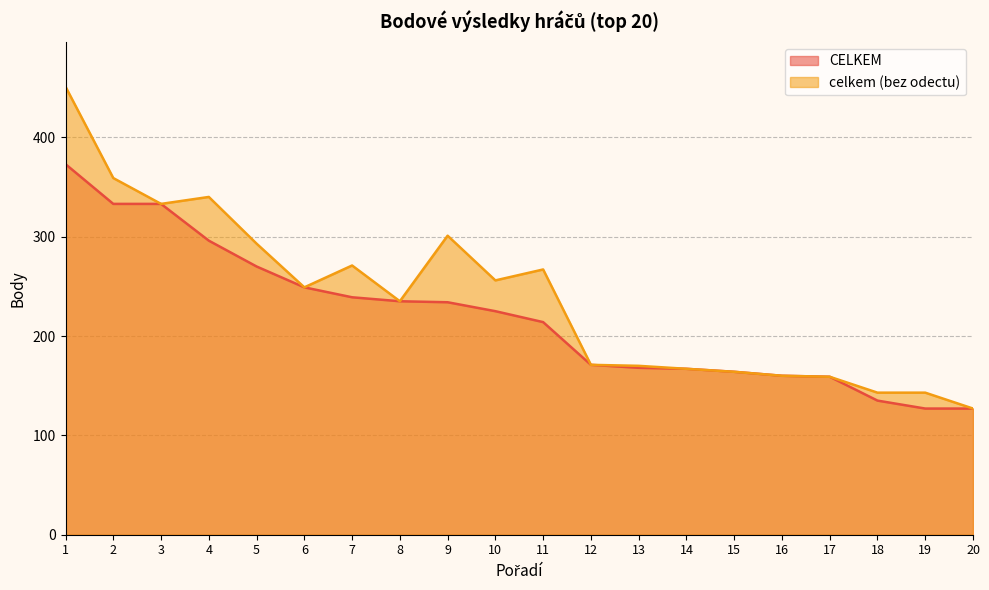

What is the lowest value of the CELKEM series?

127